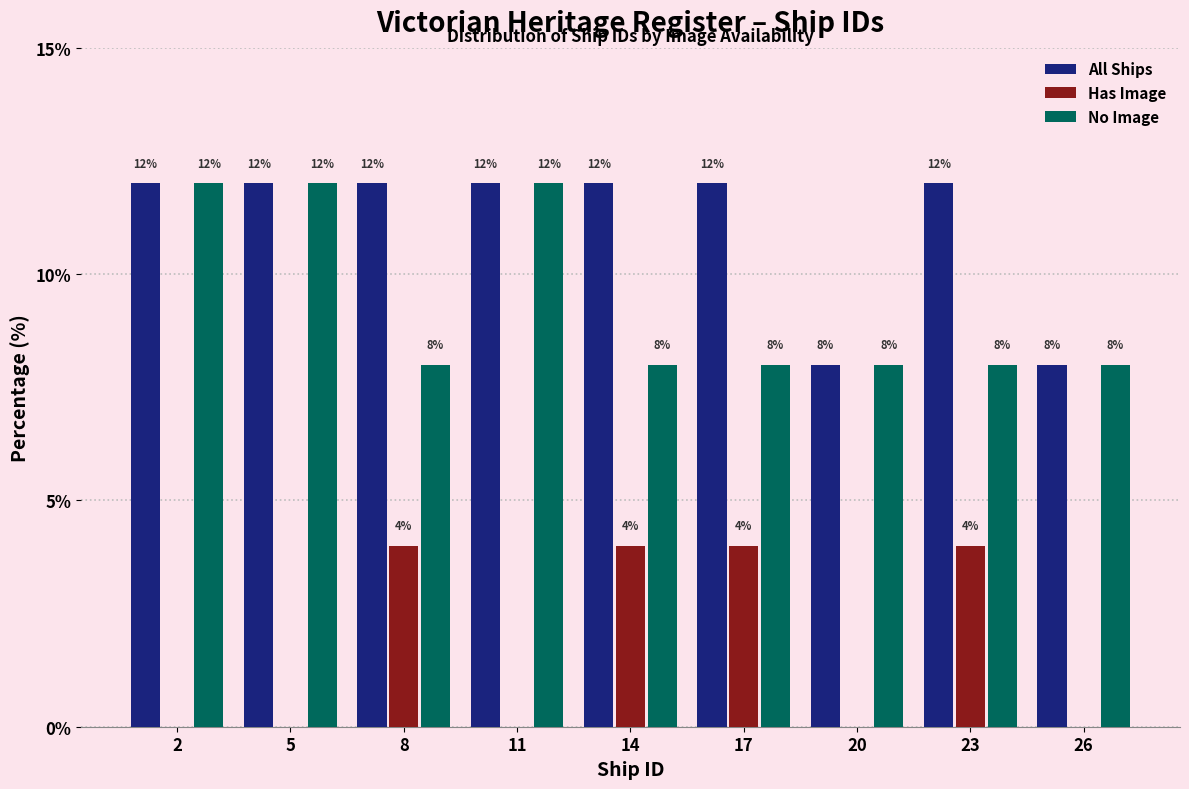

Reading right to left, extract all data points from this chart.

All Ships: 26=8	23=12	20=8	17=12	14=12	11=12	8=12	5=12	2=12
Has Image: 26=0	23=4	20=0	17=4	14=4	11=0	8=4	5=0	2=0
No Image: 26=8	23=8	20=8	17=8	14=8	11=12	8=8	5=12	2=12